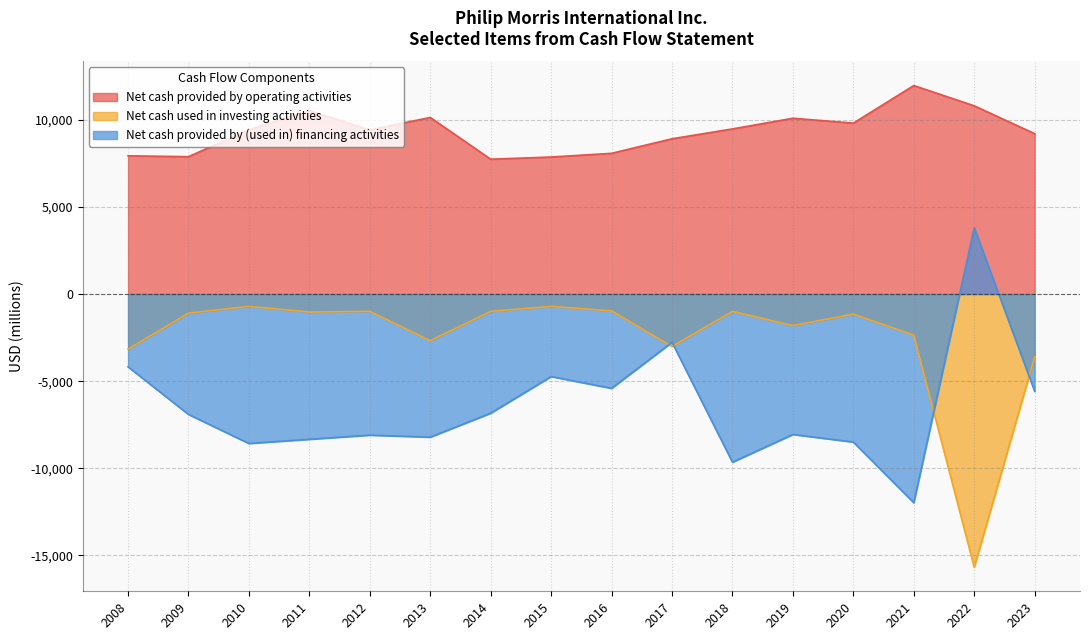

Count the number of categories in the chart.

16